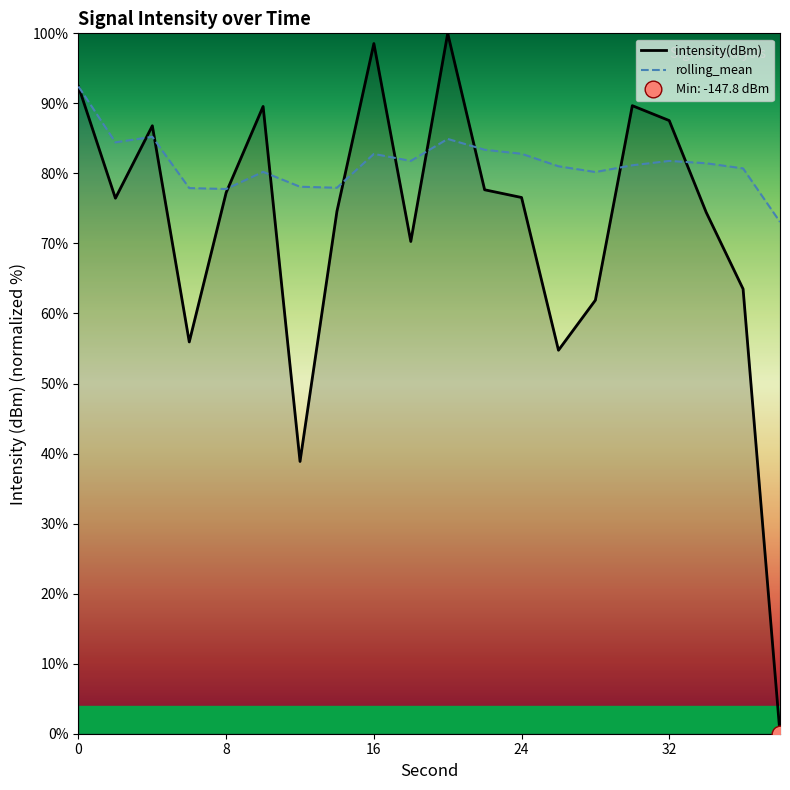

Which series has the widest spread of values?

intensity(dBm)